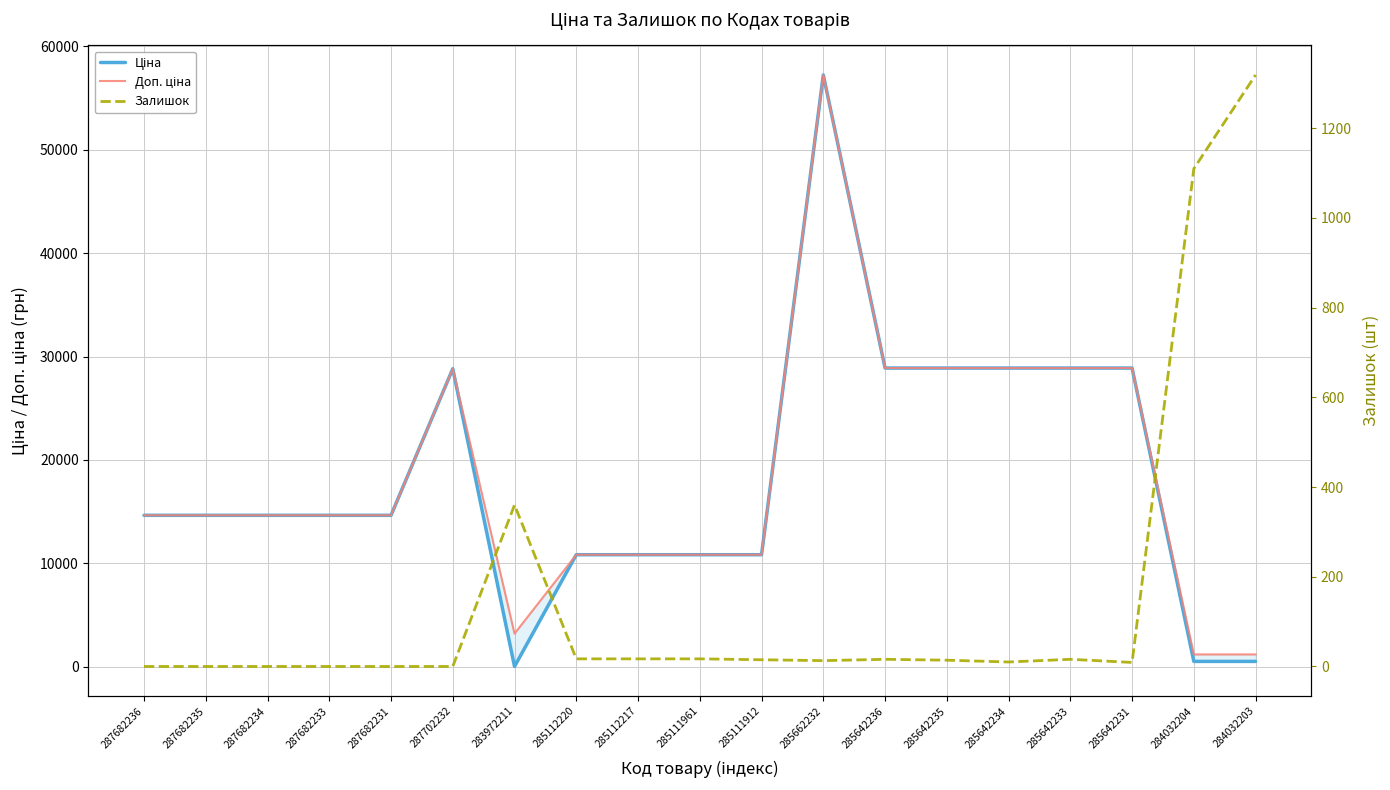

True or false: Доп. ціна and Залишок intersect in this chart.

True